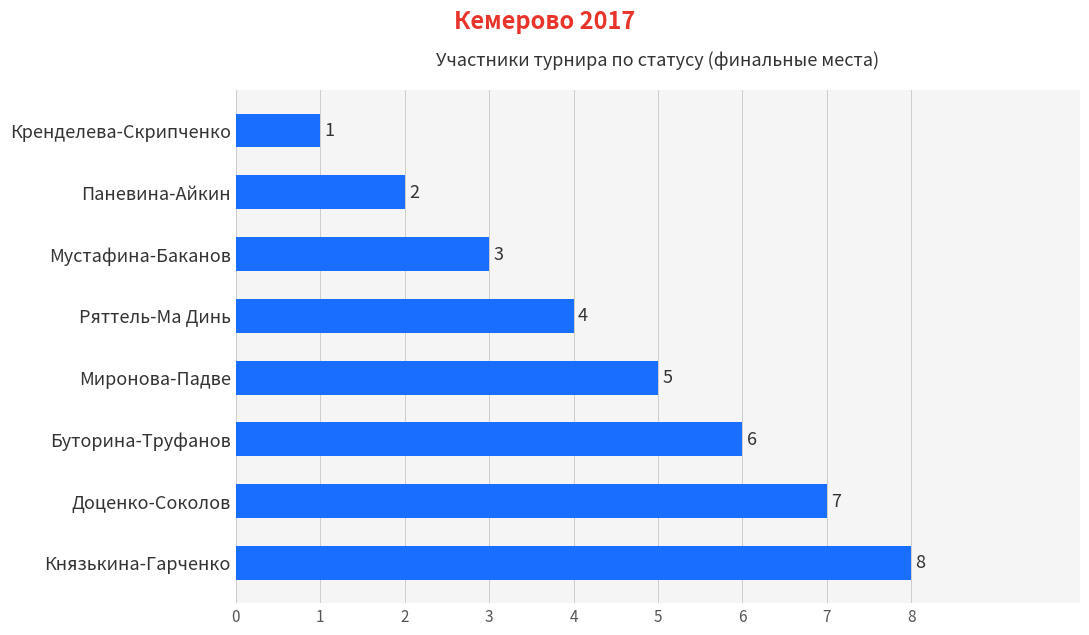

Are the bars horizontal?

Yes